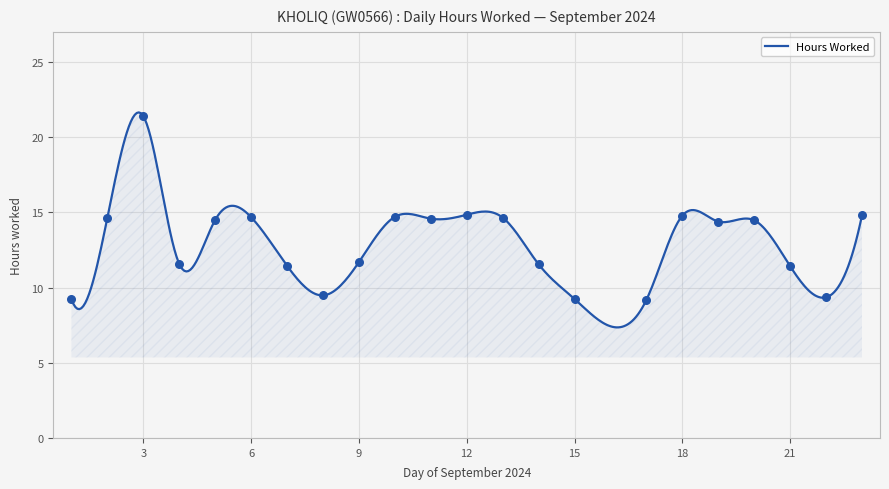

What is the ratio of the value at 18 to the value at 20?

1.0